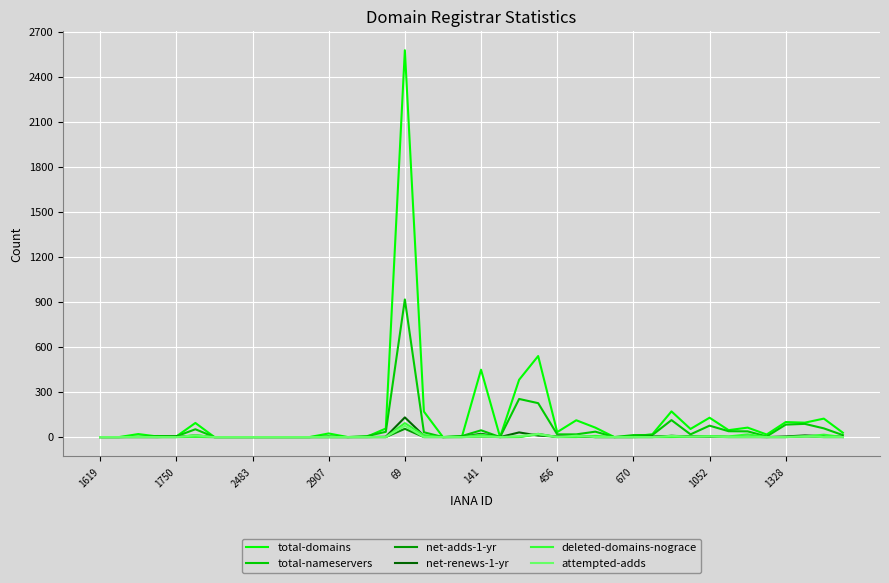

Which series has the largest range (max minus min)?

total-domains